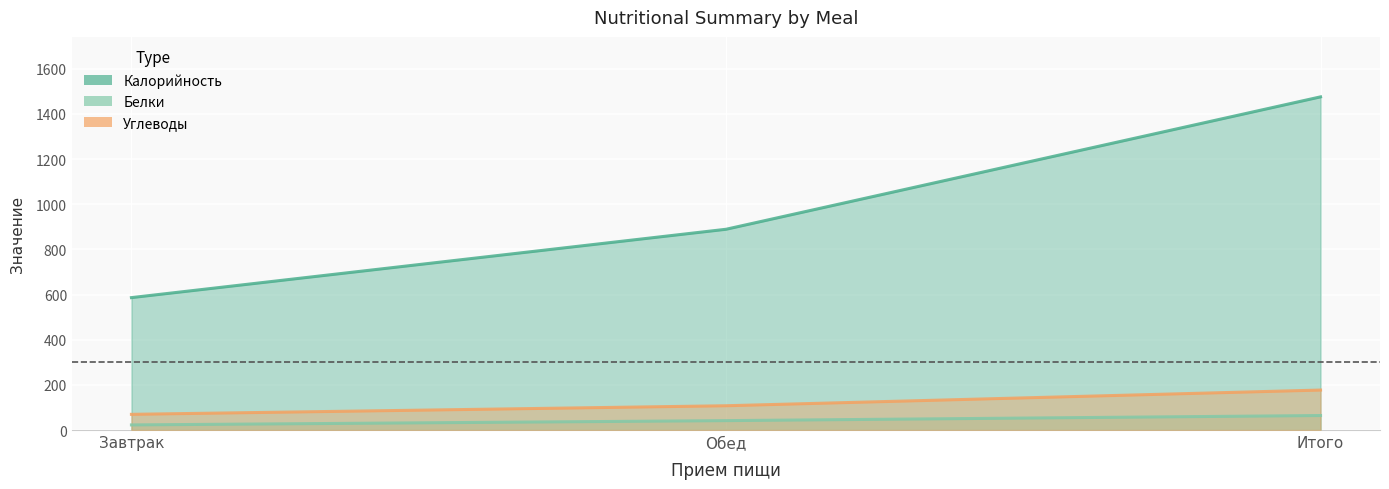

Between Обед and Завтрак, which is larger?

Обед